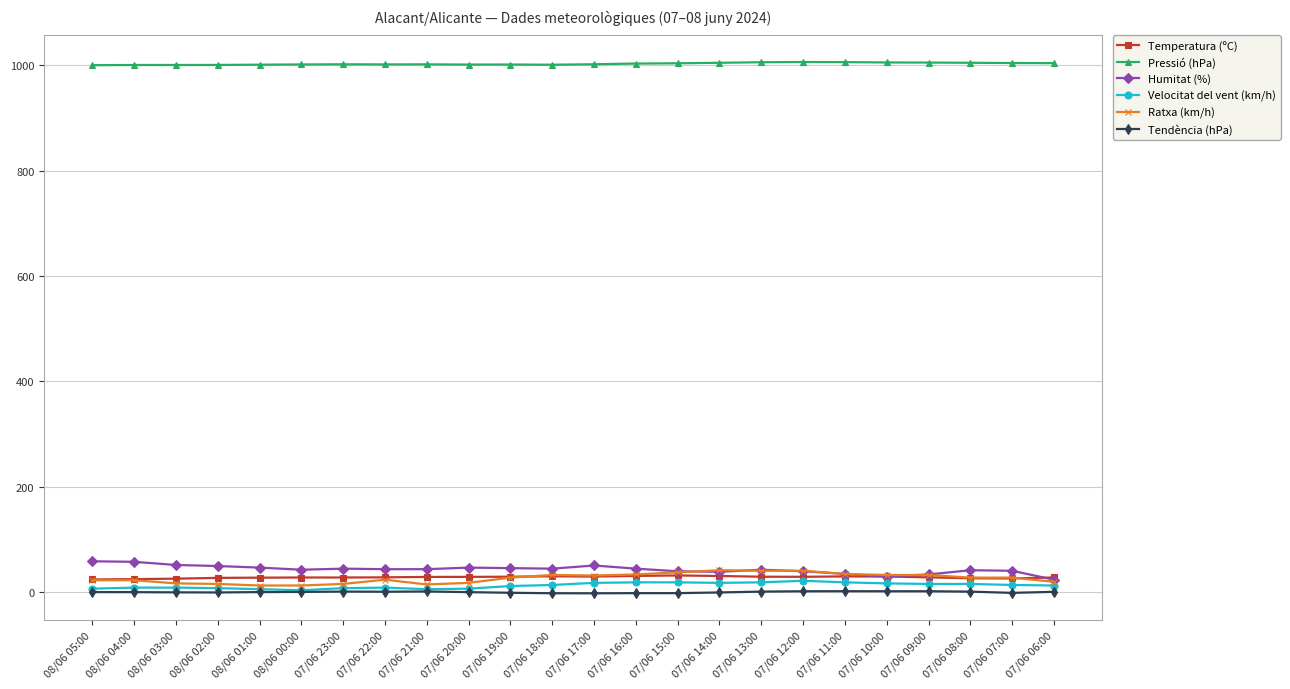

Is it true that Temperatura (ºC) equals 30.2 at 07/06 16:00?

True